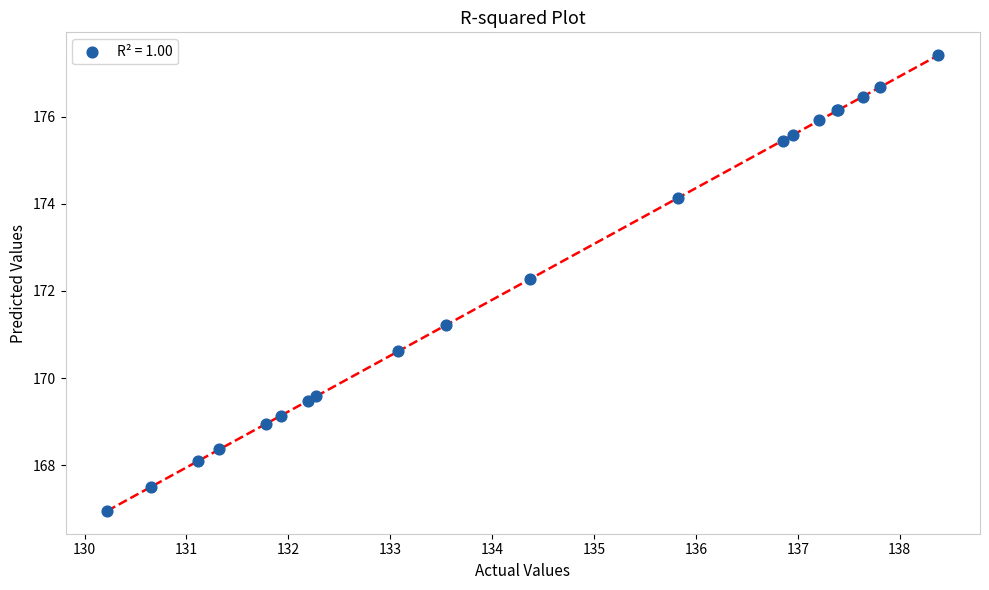

What Y value in the scatter plot is closest to 172?

172.3